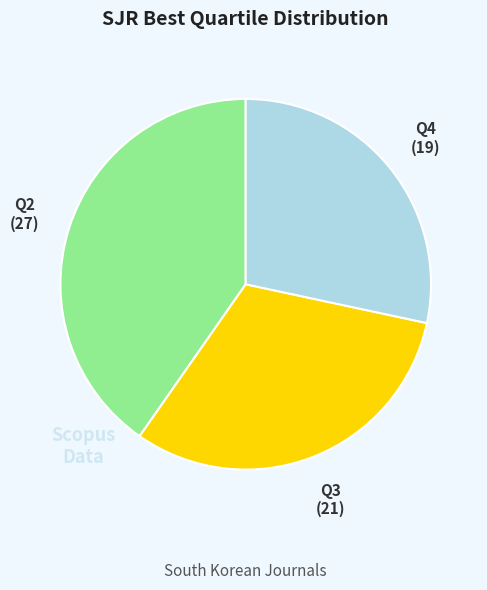

Is there any slice that represents more than half of the pie?

No